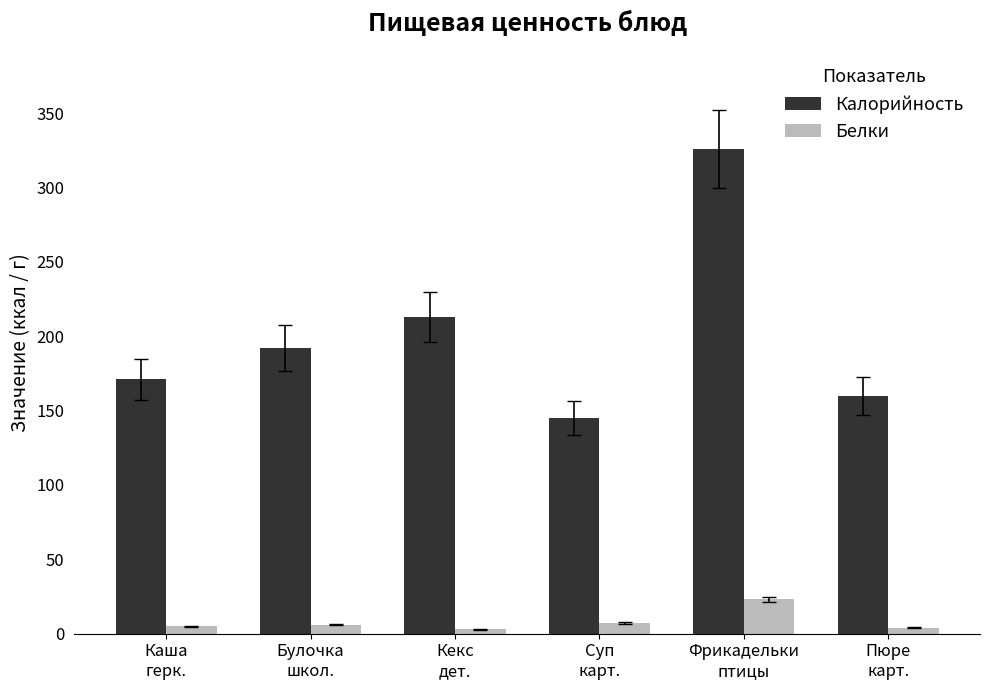

True or false: Белки has a value of 3 at Кекс
дет..

True